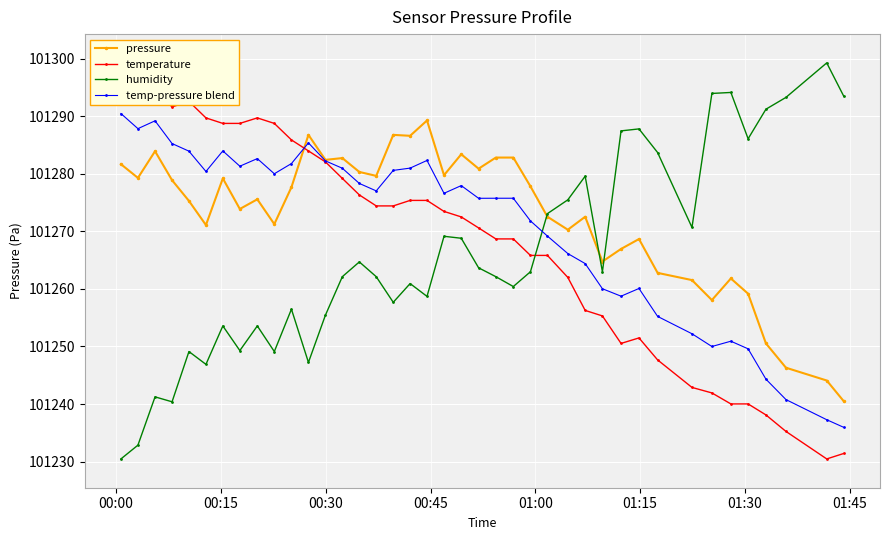

True or false: humidity has more than 0 points higher than both neighbors.

True